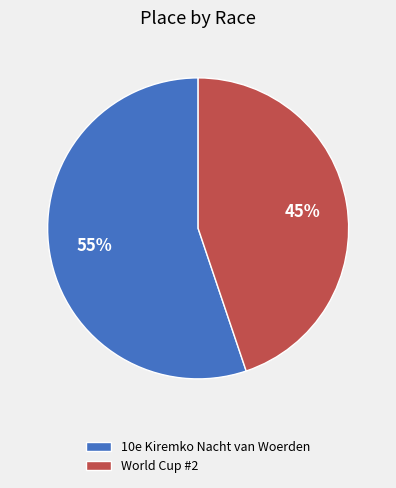

Which slice is the largest?

10e Kiremko Nacht van Woerden